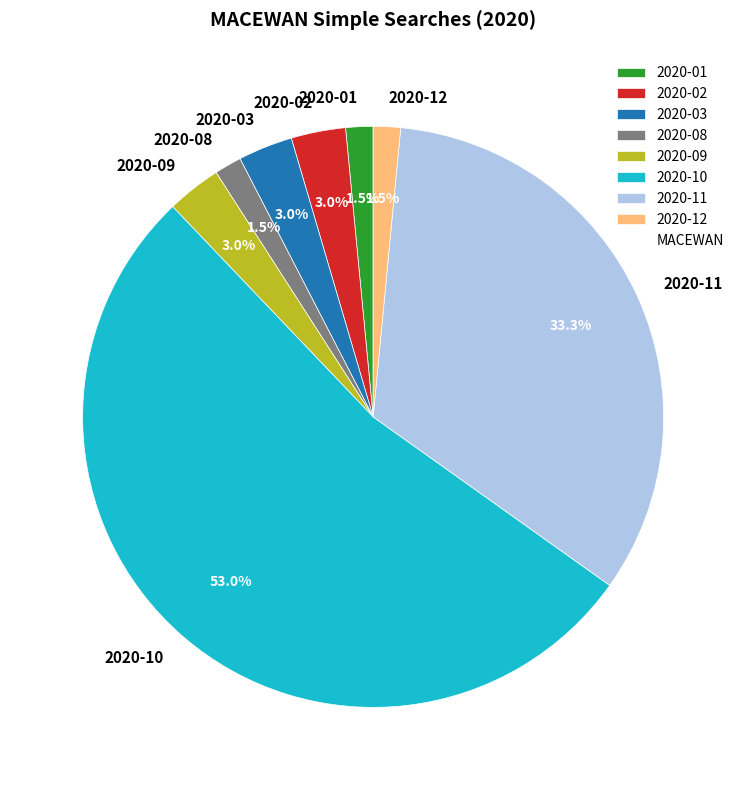

Which has a higher value, 2020-09 or 2020-10?

2020-10